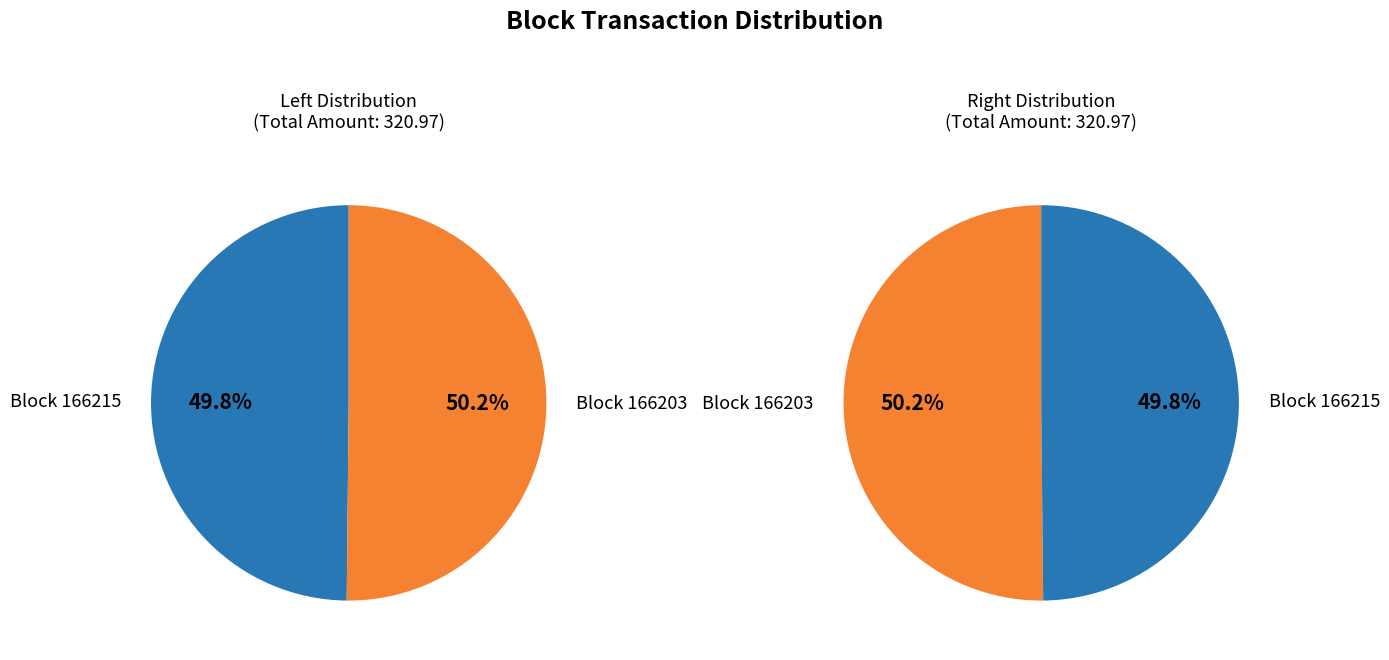

How many slices are in this pie chart?

2